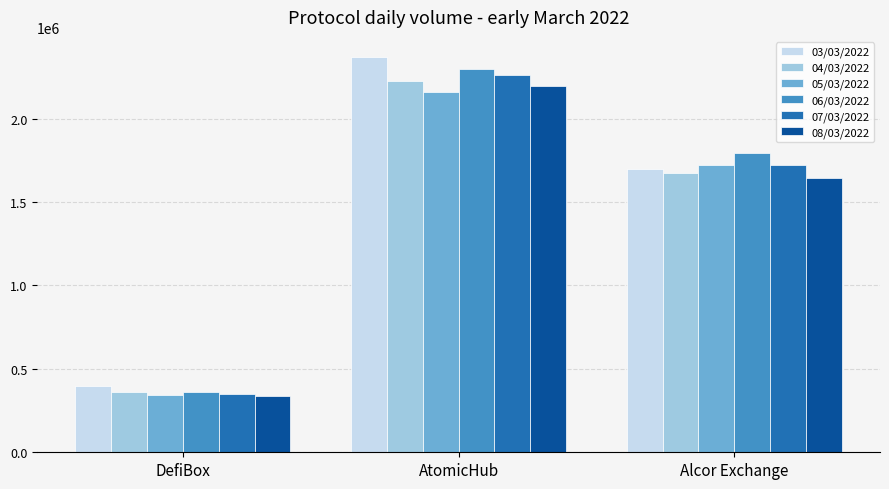

Is the value of 07/03/2022 at AtomicHub greater than the value of 08/03/2022 at Alcor Exchange?

Yes